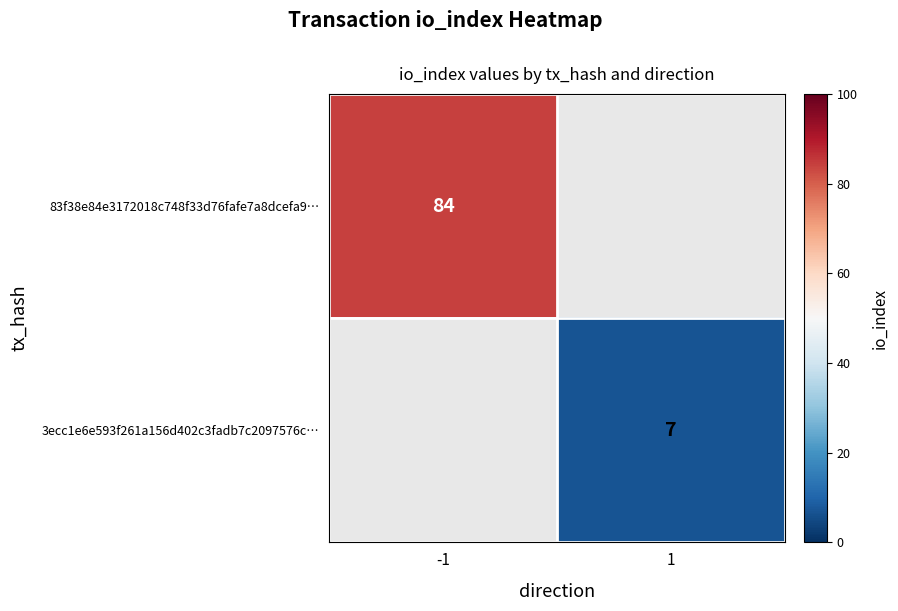

The value of 83f38e84e3172018c748f33d76fafe7a8dcefa9… at -1 is 46. True or false?

False